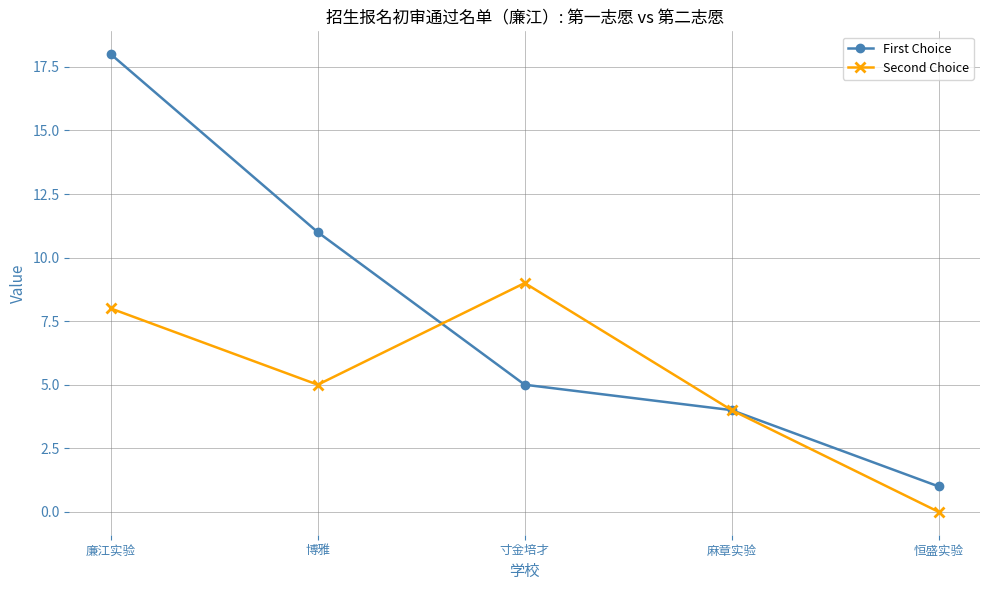

At which label is First Choice closest to 9?

博雅